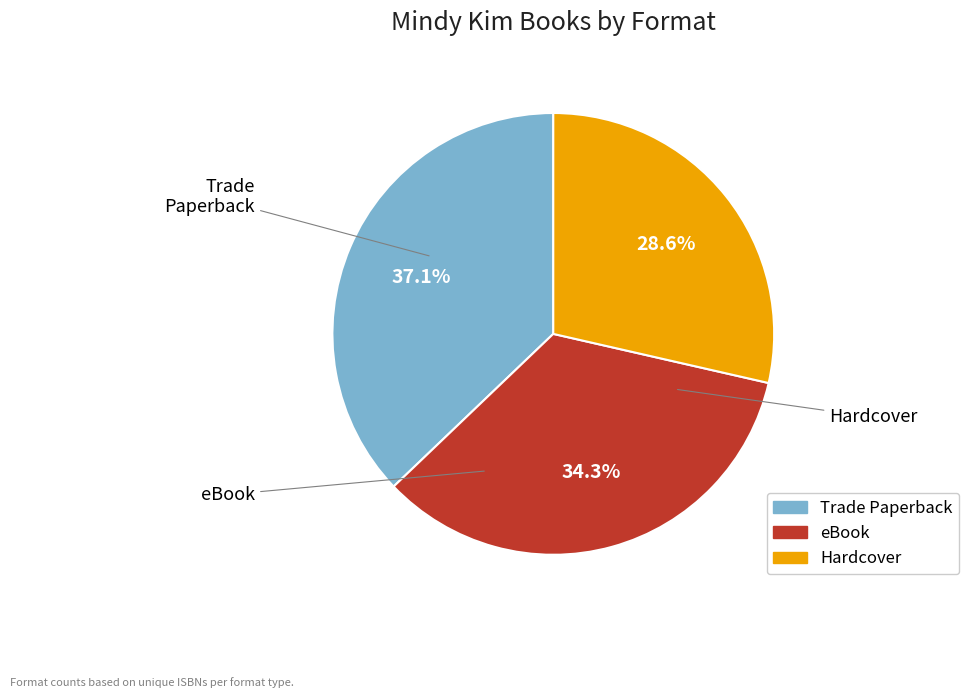

How much of the chart is everything except eBook?

65.7%